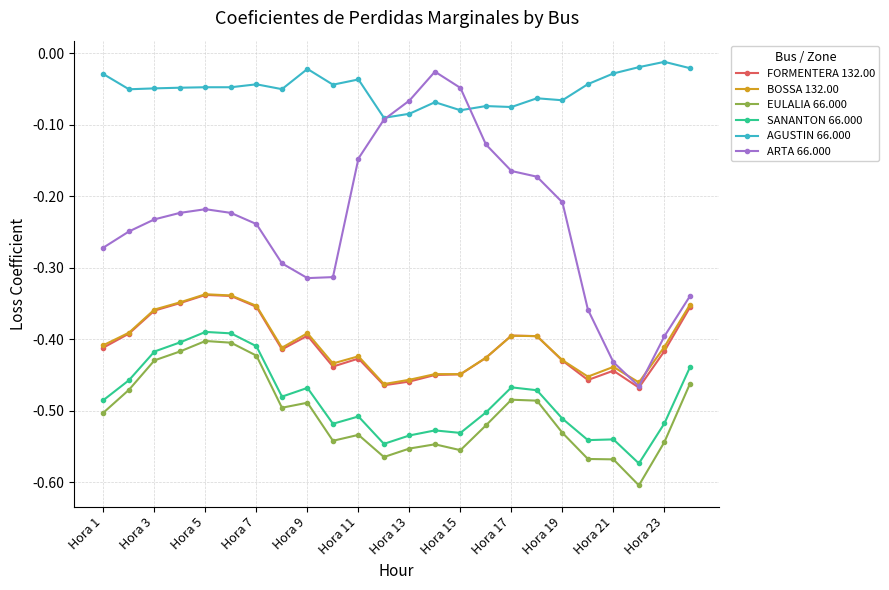

True or false: ARTA 66.000 and EULALIA 66.000 cross at least once.

False